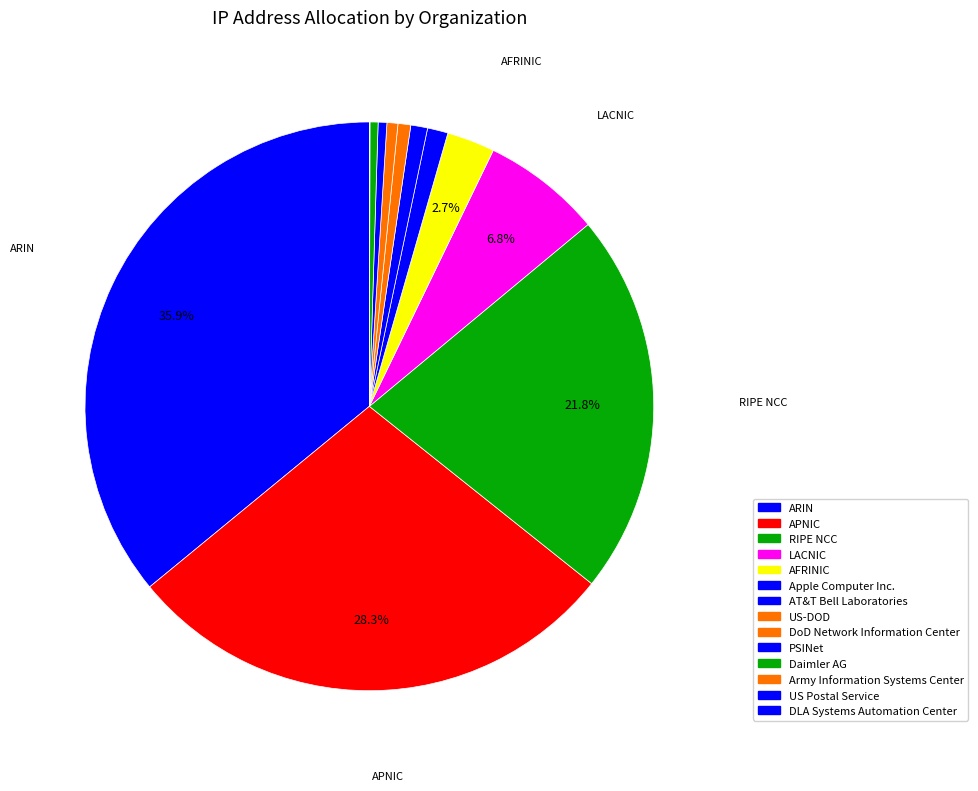

Rank the categories by value from highest to lowest.

ARIN, APNIC, RIPE NCC, LACNIC, AFRINIC, Apple Computer Inc., AT&T Bell Laboratories, US-DOD, DoD Network Information Center, PSINet, Daimler AG, Army Information Systems Center, US Postal Service, DLA Systems Automation Center